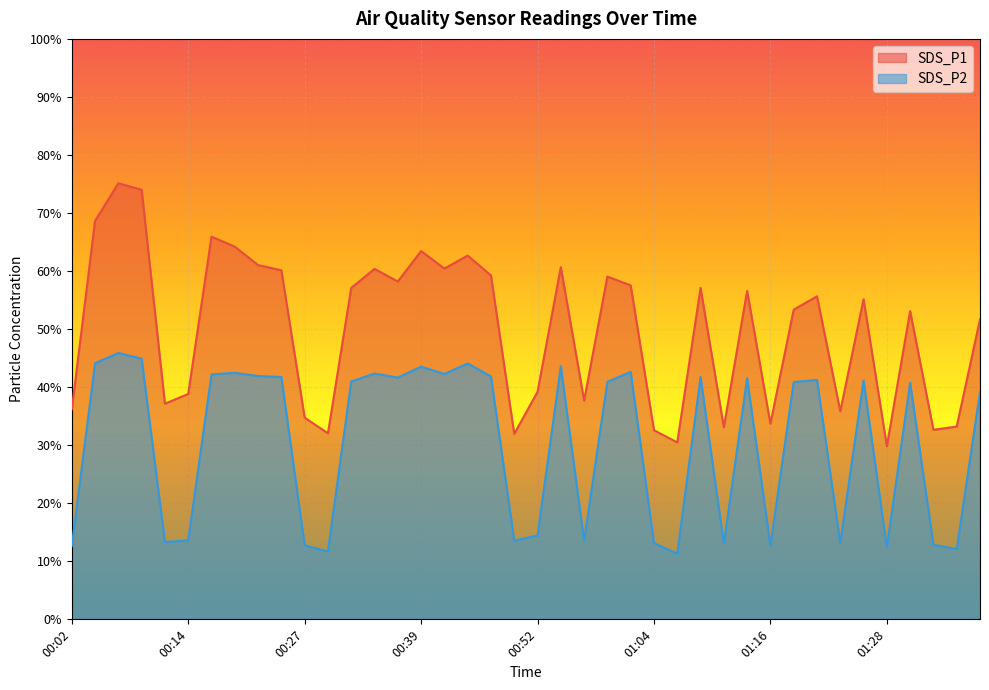

True or false: SDS_P1 has a value of 60.7 at 00:54.

True